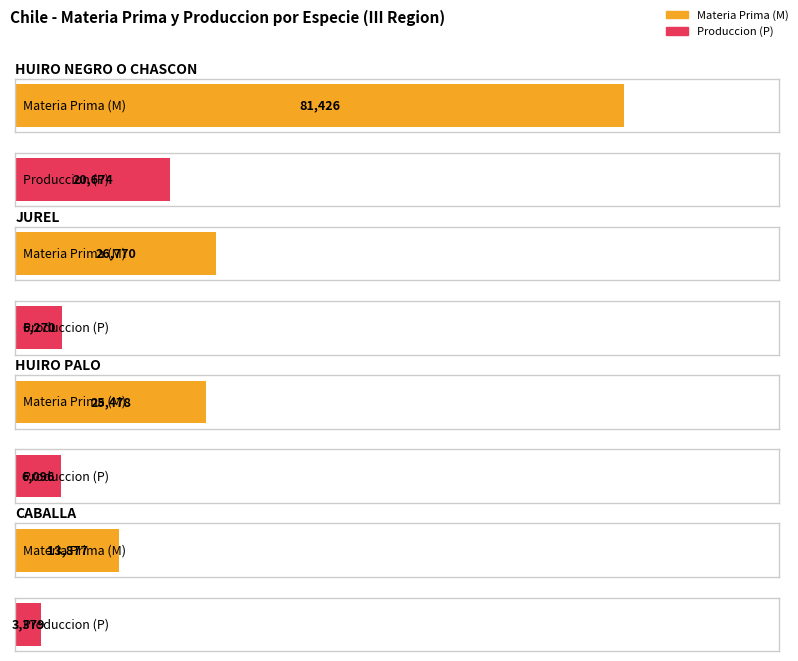

List the series in order of their overall mean, highest first.

M, P